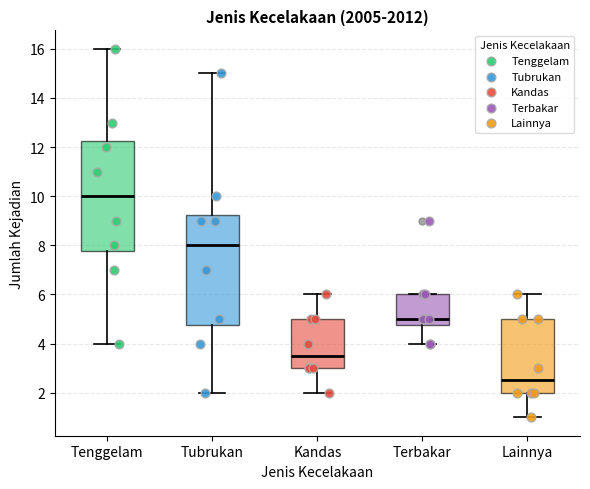

Which box has the highest median line?

Tenggelam